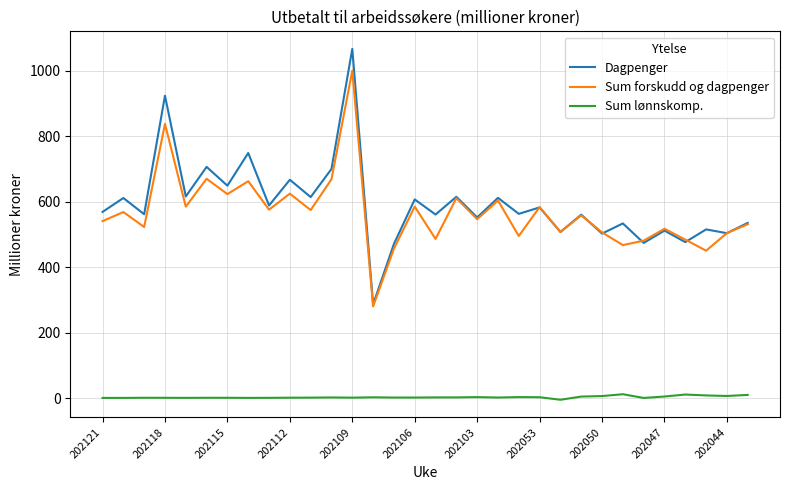

Which series has the largest total across all categories?

Dagpenger